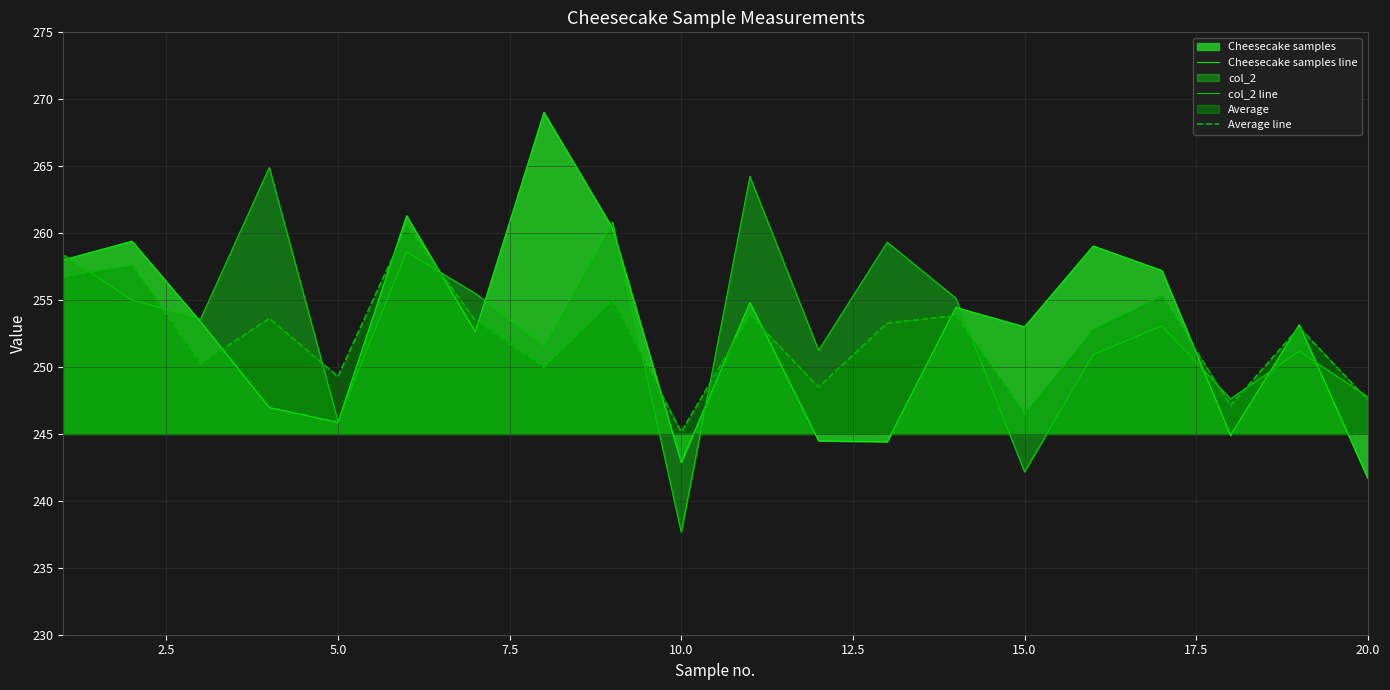

Does the chart have visible grid lines?

Yes